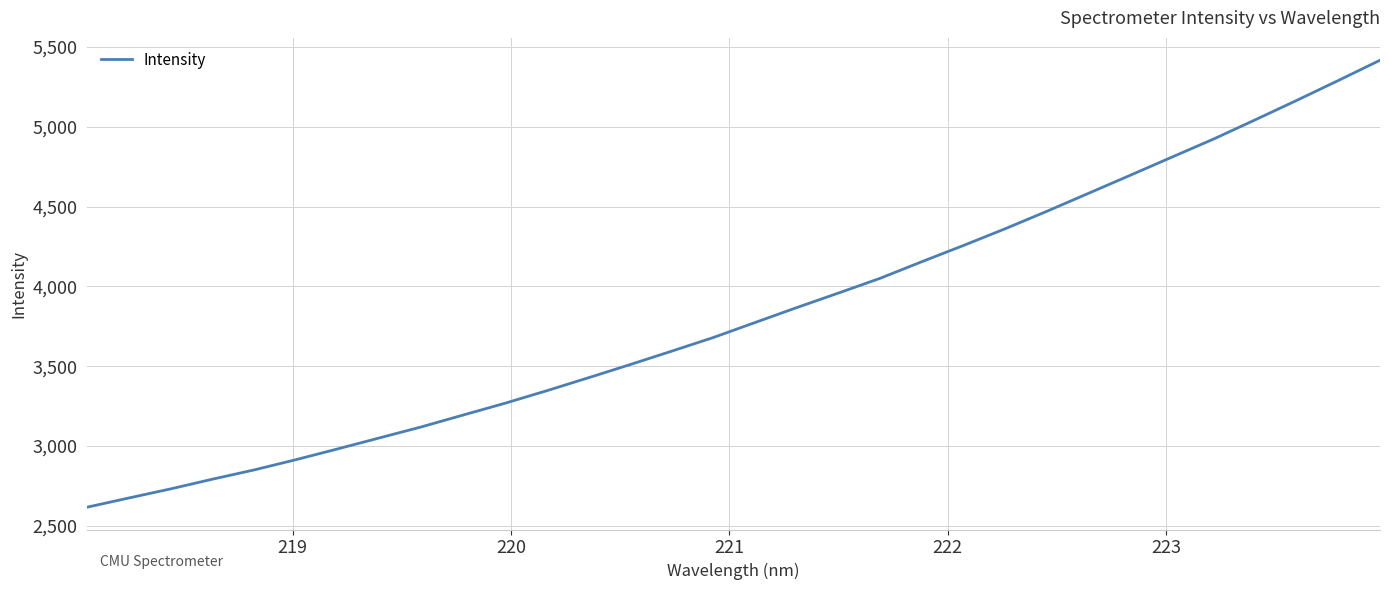

What is the difference between the maximum and minimum values?

2800.0